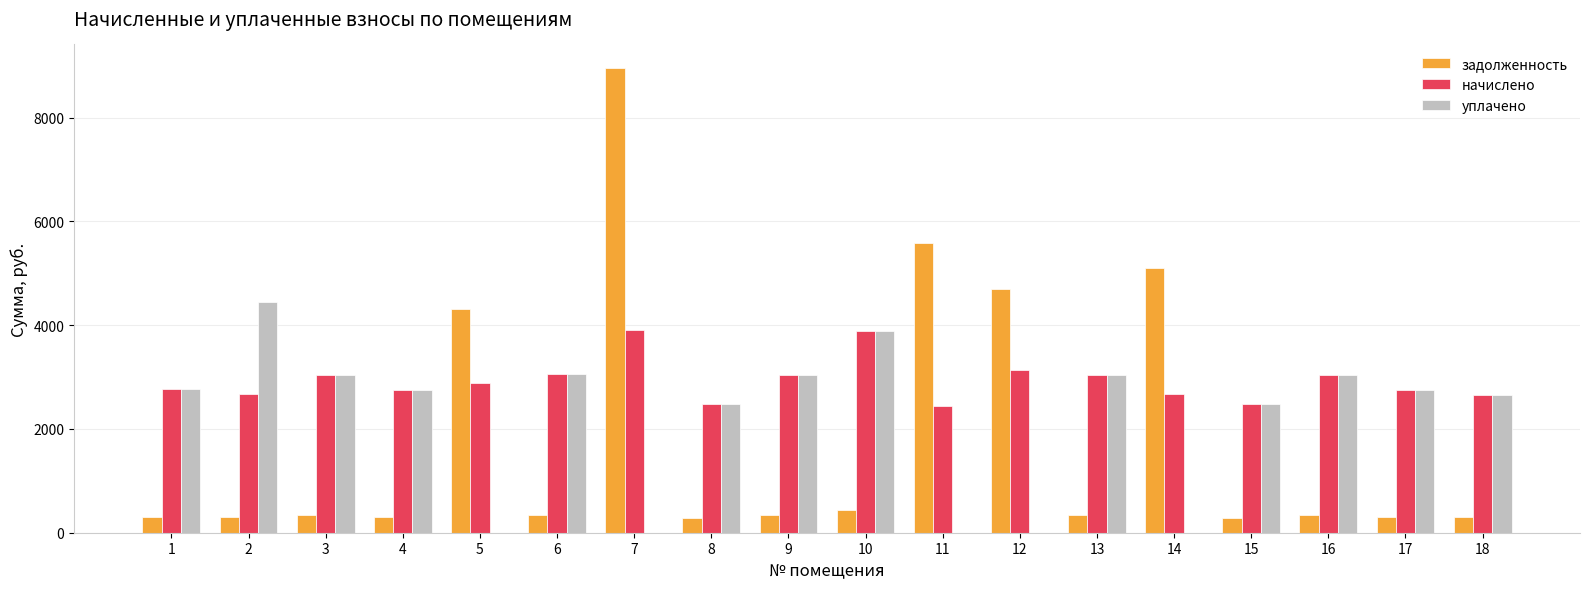

Are the bars horizontal?

No